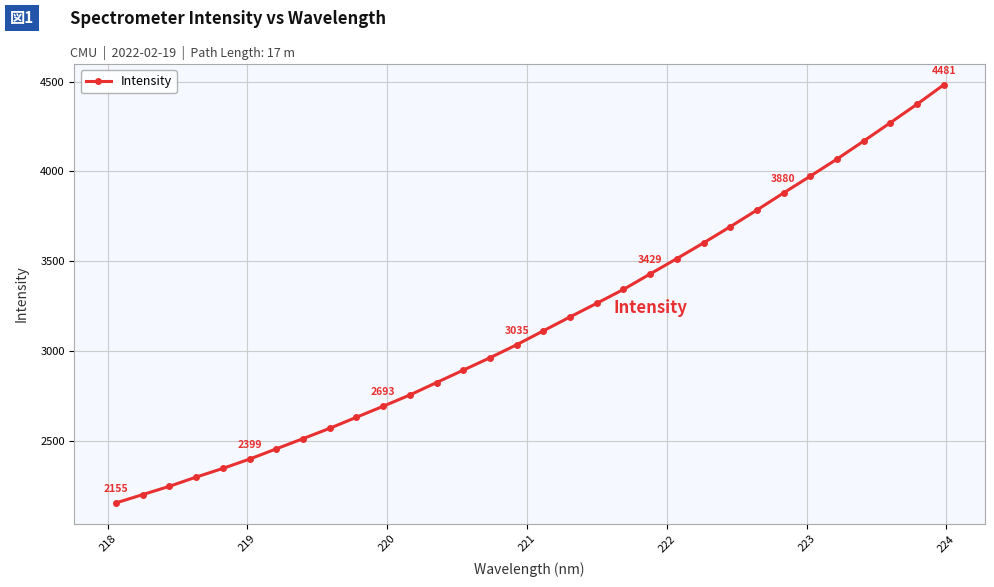

Count the number of categories in the chart.

32